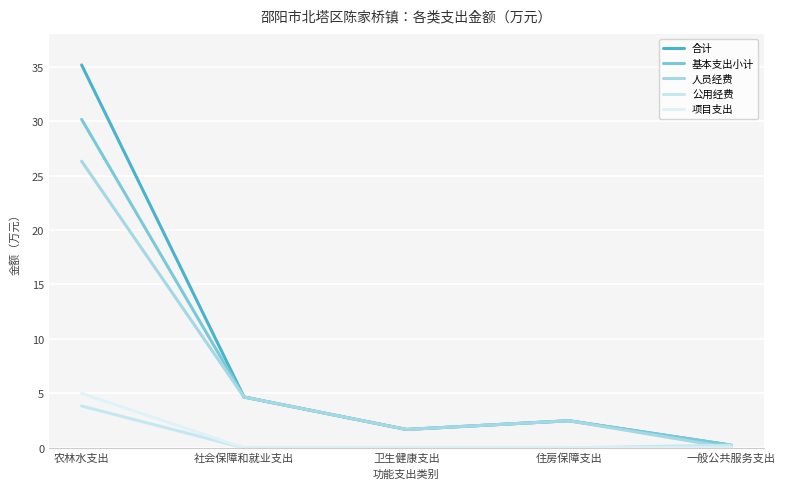

Is this an area chart (filled region under the line)?

No